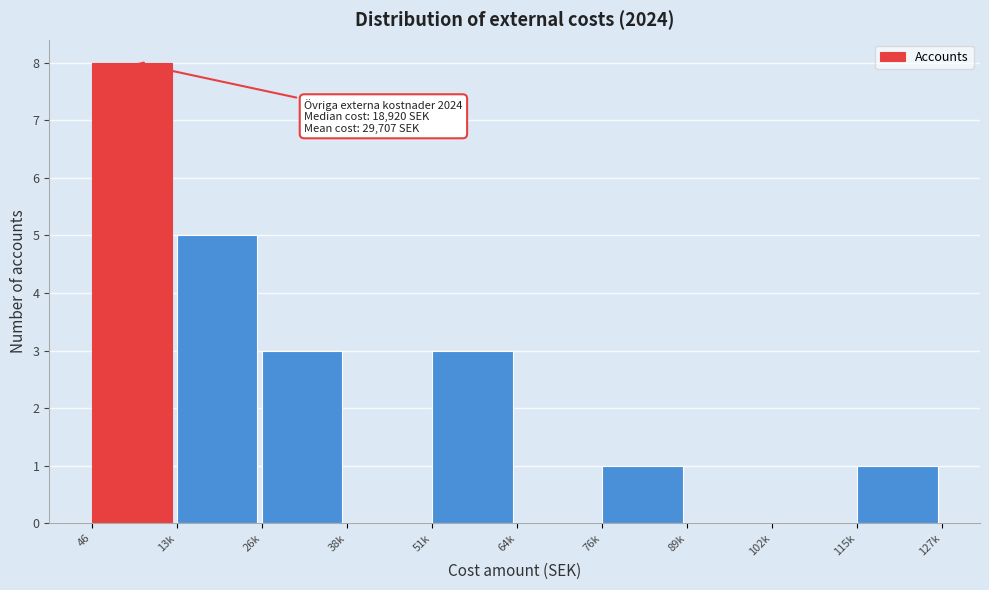

Reading right to left, transcribe all the data shown in this chart.

115k=1	102k=0	89k=0	76k=1	64k=0	51k=3	38k=0	26k=3	13k=5	46=8